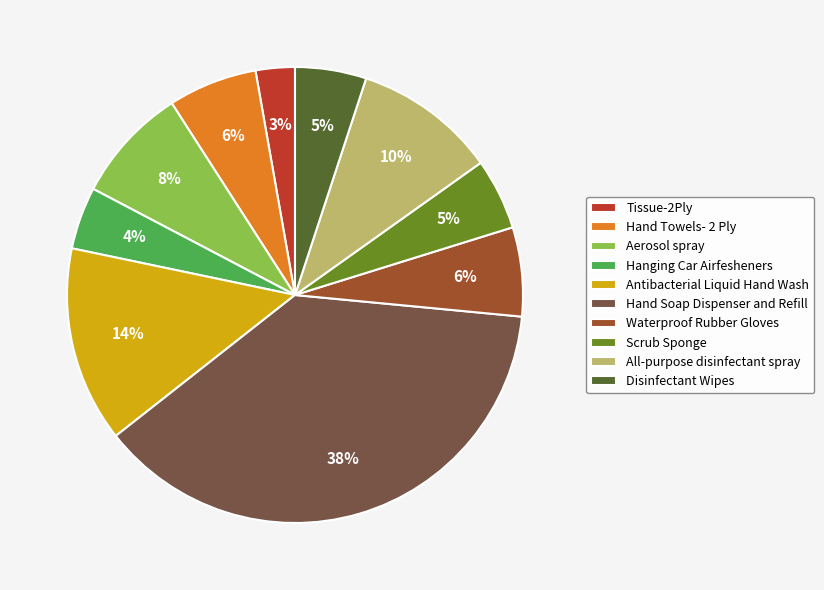

Which slice is the smallest?

Tissue-2Ply